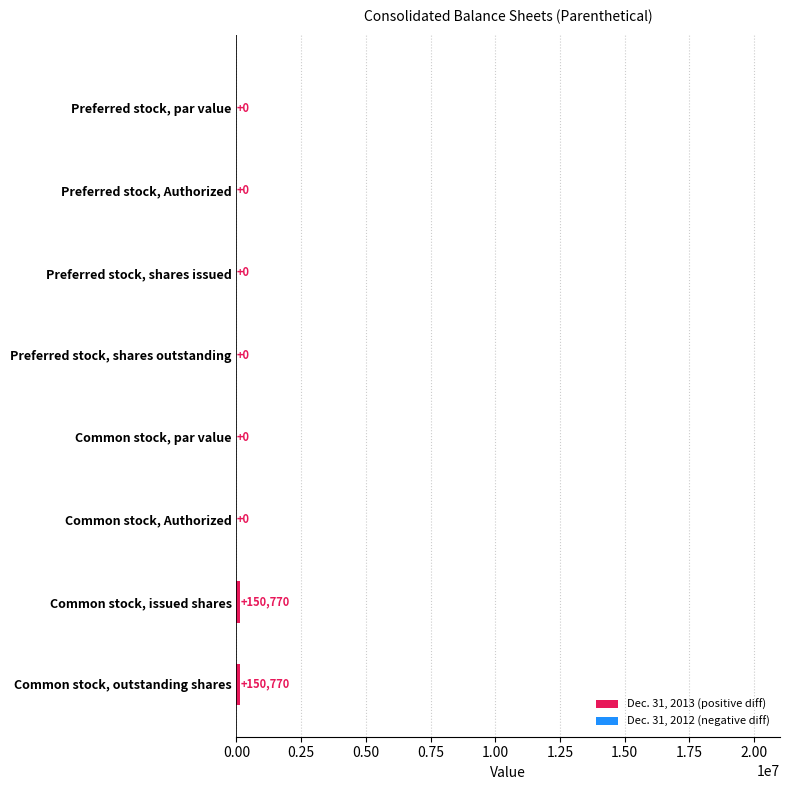

The chart shows a value of 150770 at Common stock, issued shares. True or false?

True